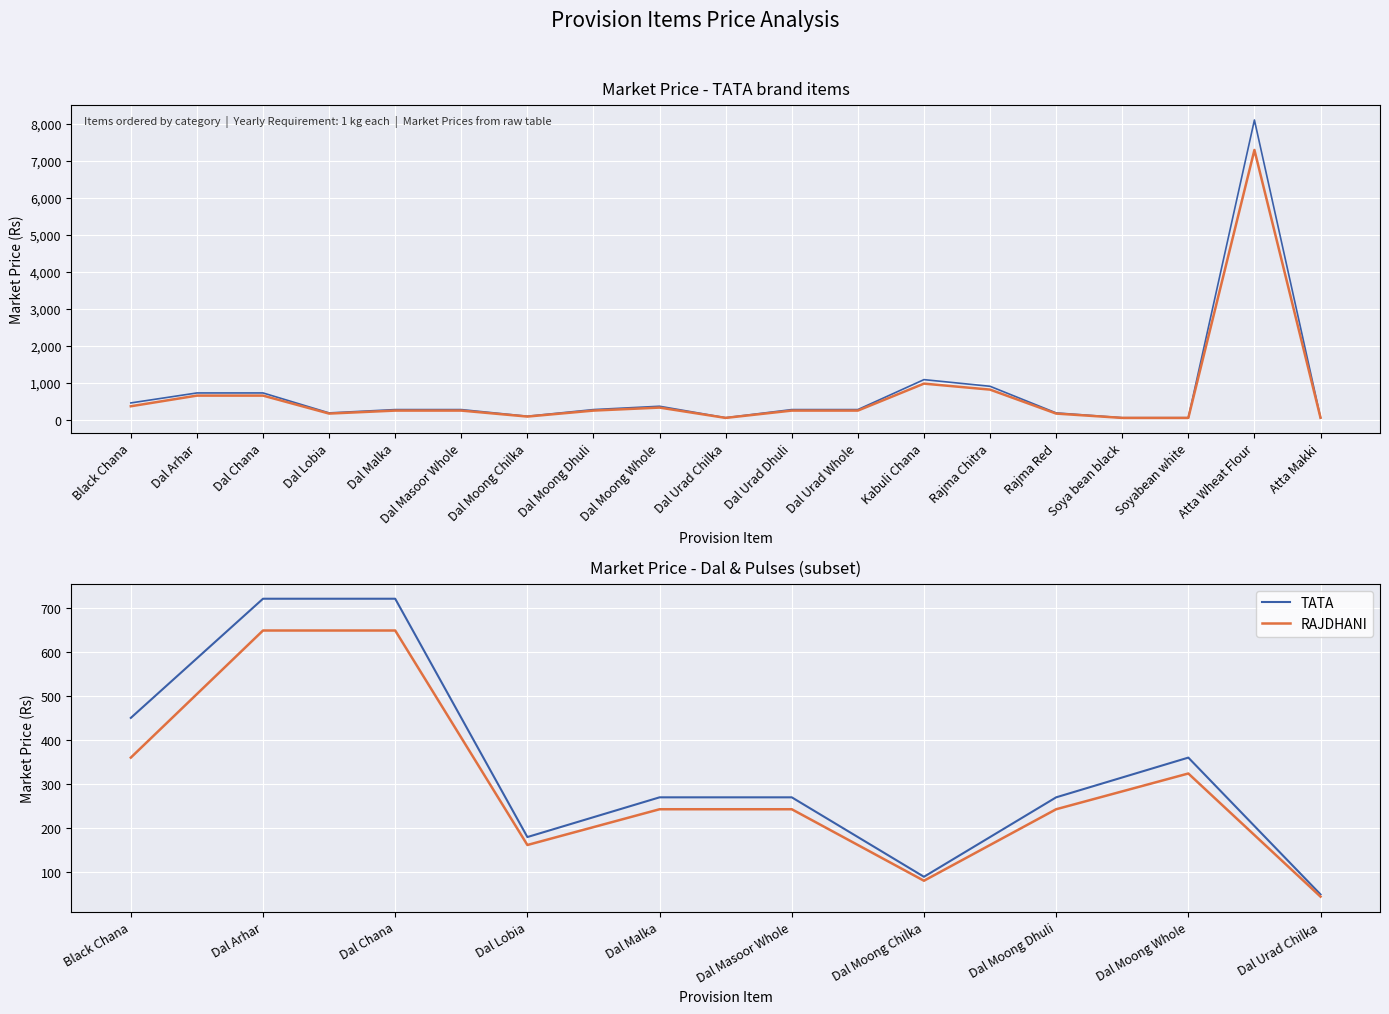

Count the TATA values in the range 180 to 450.

6